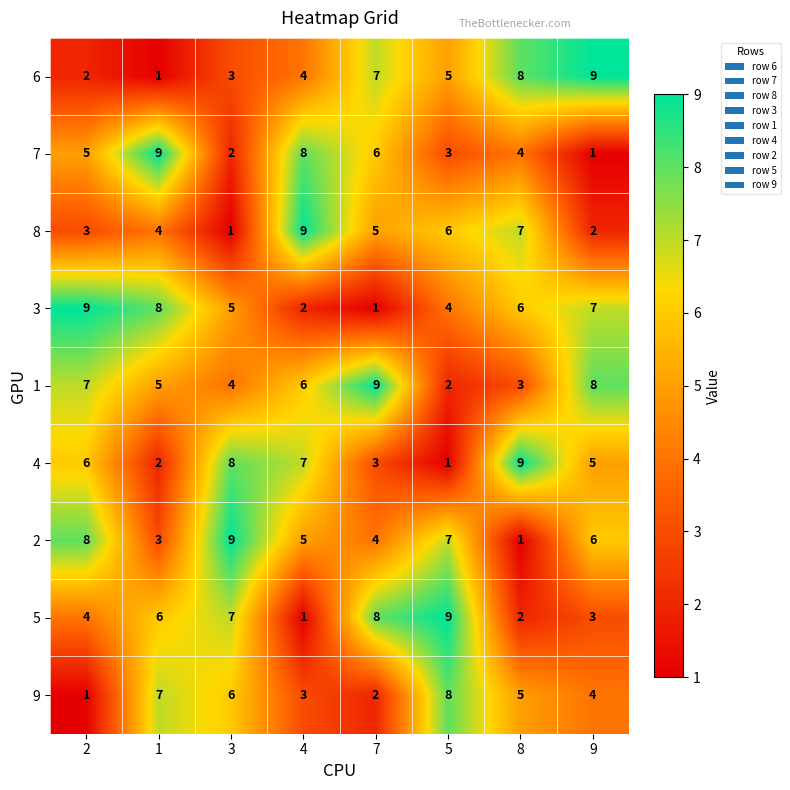

What is the total value across all series at 4?

45